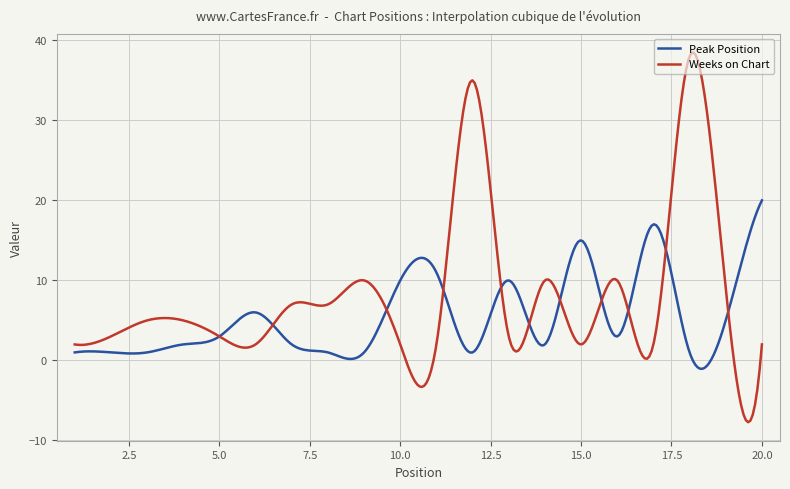

List the series in order of their overall mean, lowest first.

Peak Position, Weeks on Chart